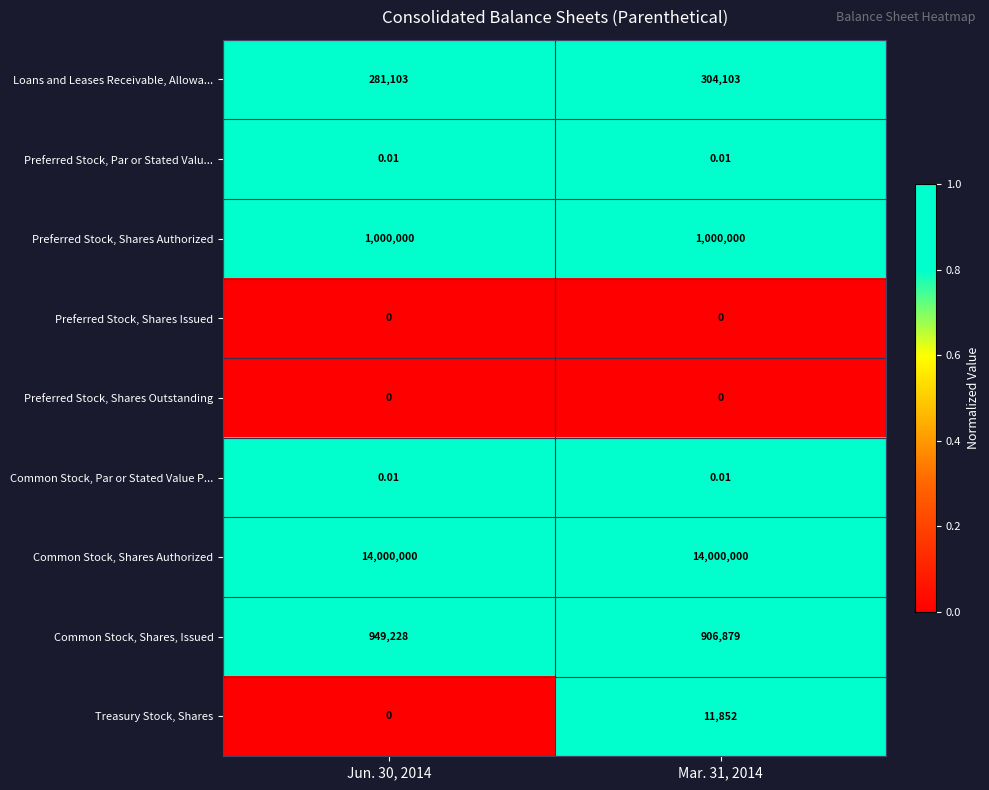

Which series has the largest total across all categories?

Common Stock, Shares Authorized